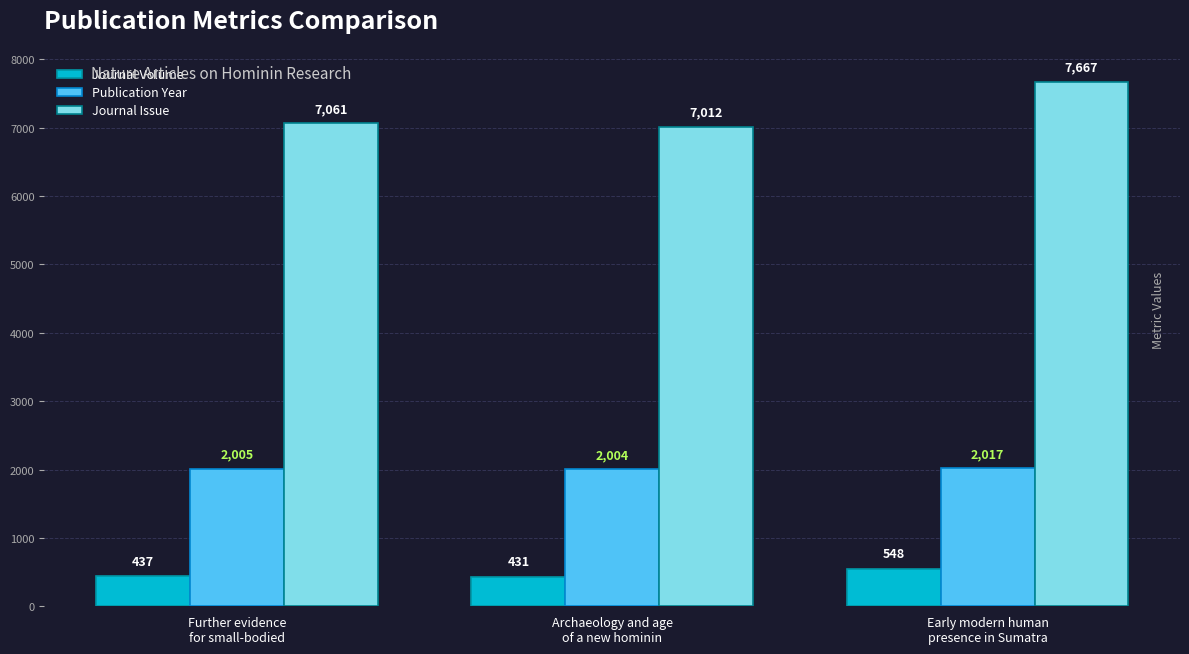

Which category has the highest value across all series?

Early modern human
presence in Sumatra